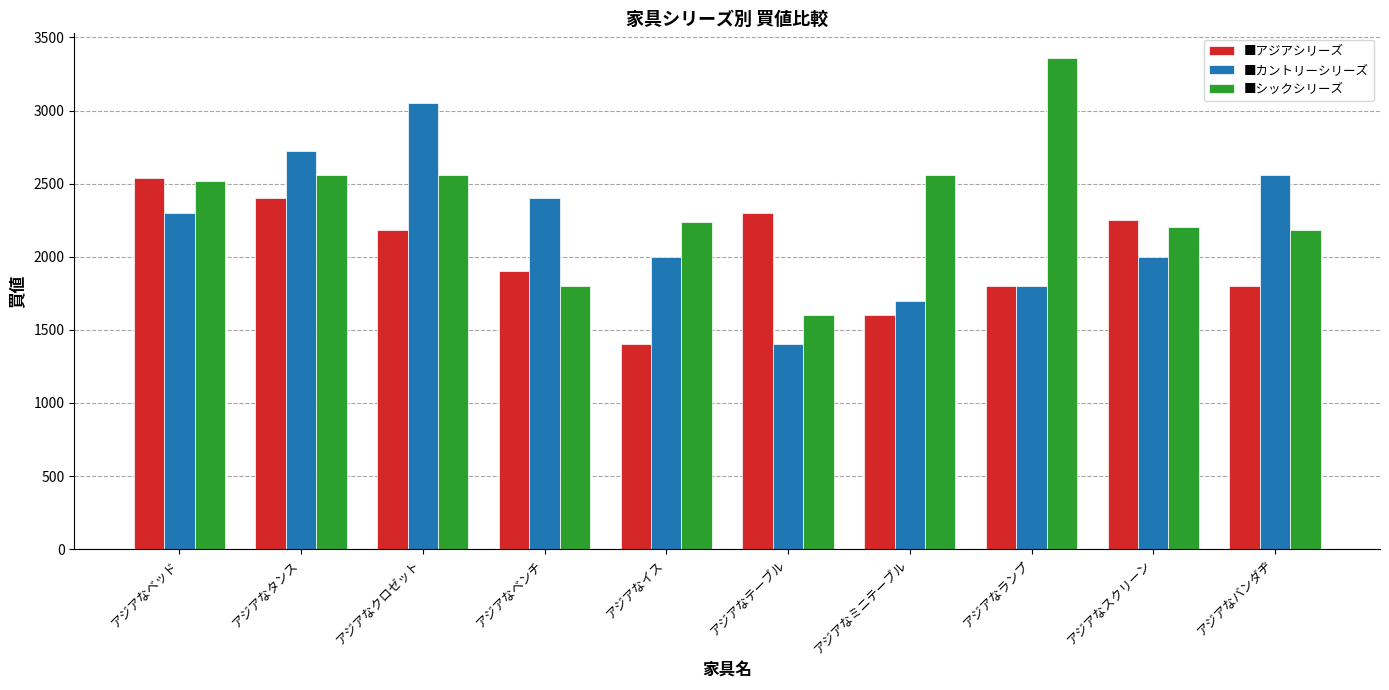

Reading right to left, list all the values displayed in this chart.

■アジアシリーズ: 1800	2250	1800	1600	2300	1400	1900	2180	2400	2540
■カントリーシリーズ: 2560	2000	1800	1700	1400	2000	2400	3050	2720	2300
■シックシリーズ: 2180	2200	3360	2560	1600	2240	1800	2560	2560	2520